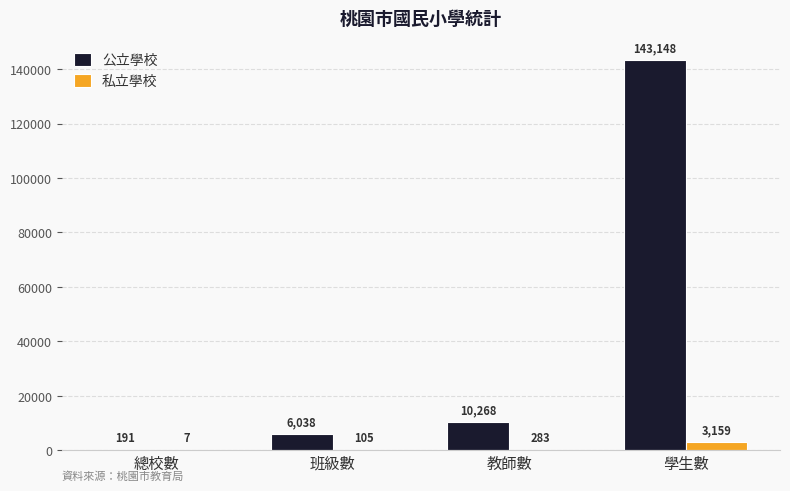

At which category is the sum across all series the highest?

學生數